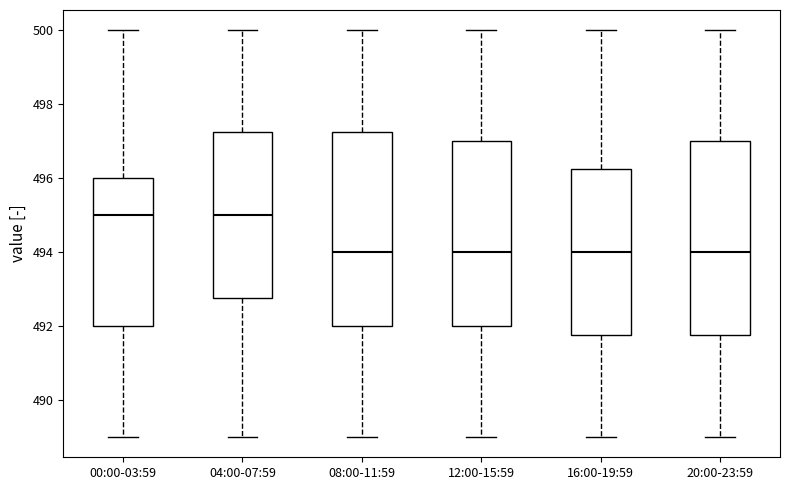

Reading left to right, read every box against the y-axis: the position of its median line, the range the box covers, and the ends of its whiskers. The values are not printed on the chart, so give them approximately, as read against the axis.

00:00-03:59: median 495.0, box 492.0 to 496.0, whiskers 489.0 to 500.0
04:00-07:59: median 495.0, box 492.8 to 497.2, whiskers 489.0 to 500.0
08:00-11:59: median 494.0, box 492.0 to 497.2, whiskers 489.0 to 500.0
12:00-15:59: median 494.0, box 492.0 to 497.0, whiskers 489.0 to 500.0
16:00-19:59: median 494.0, box 491.8 to 496.2, whiskers 489.0 to 500.0
20:00-23:59: median 494.0, box 491.8 to 497.0, whiskers 489.0 to 500.0